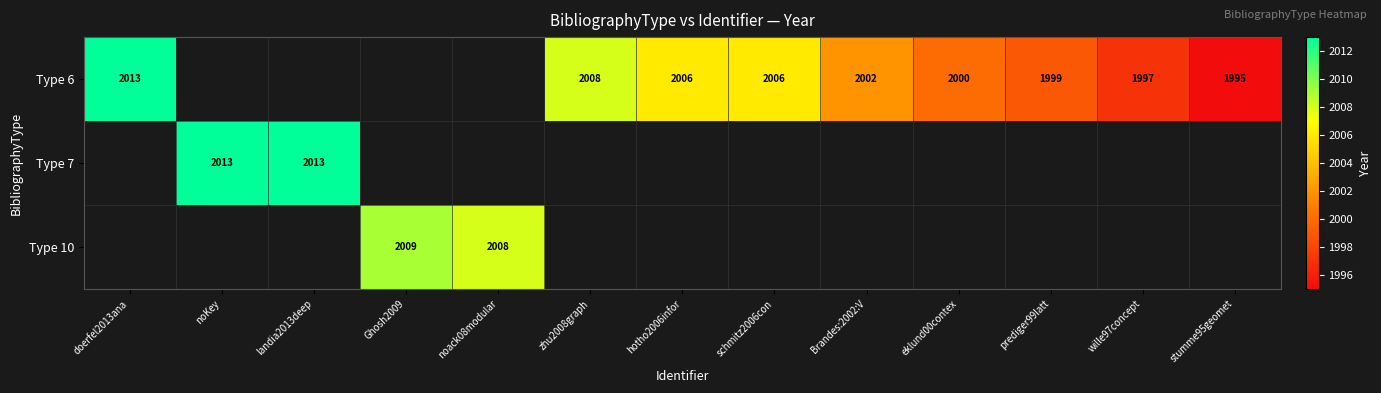

Is the value of Type 6 at stumme95geomet greater than the value of Type 10 at Ghosh2009?

No